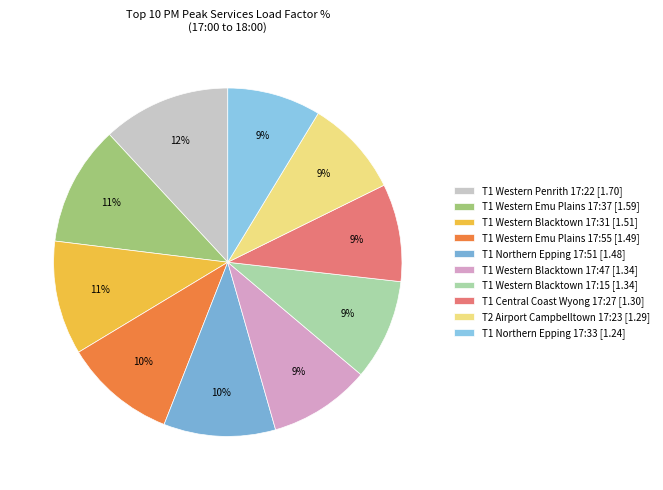

Which slice is the largest?

T1 Western Penrith 17:22